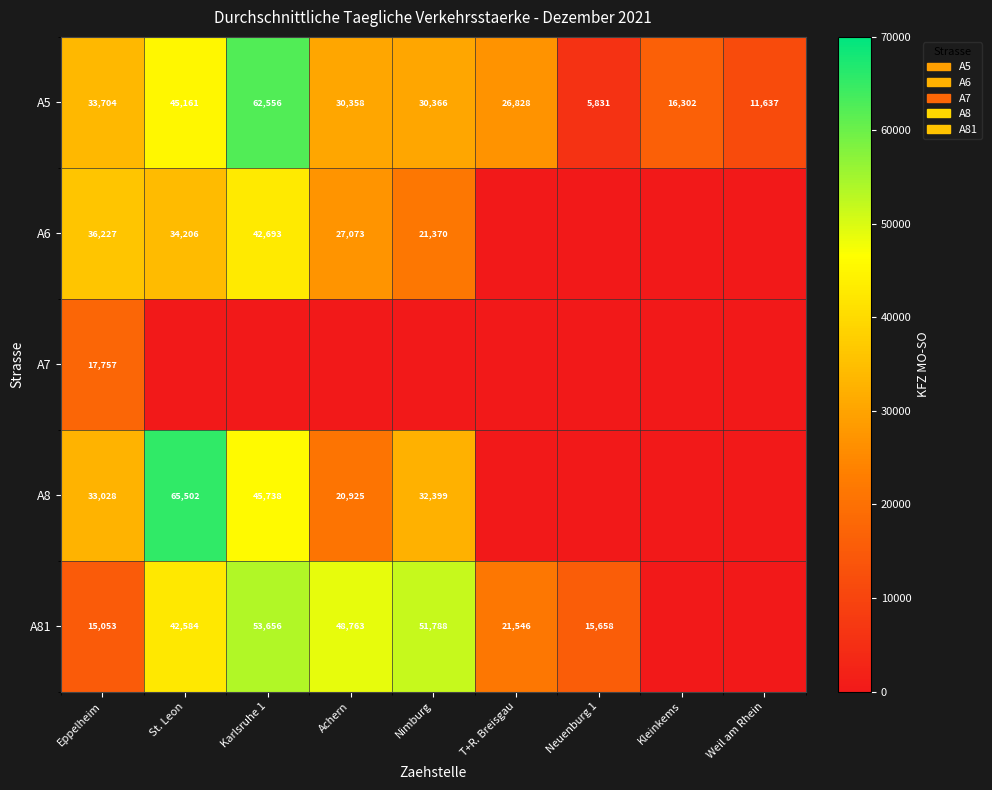

What is the difference between the A81 values at T+R. Breisgau and Eppelheim?

6493